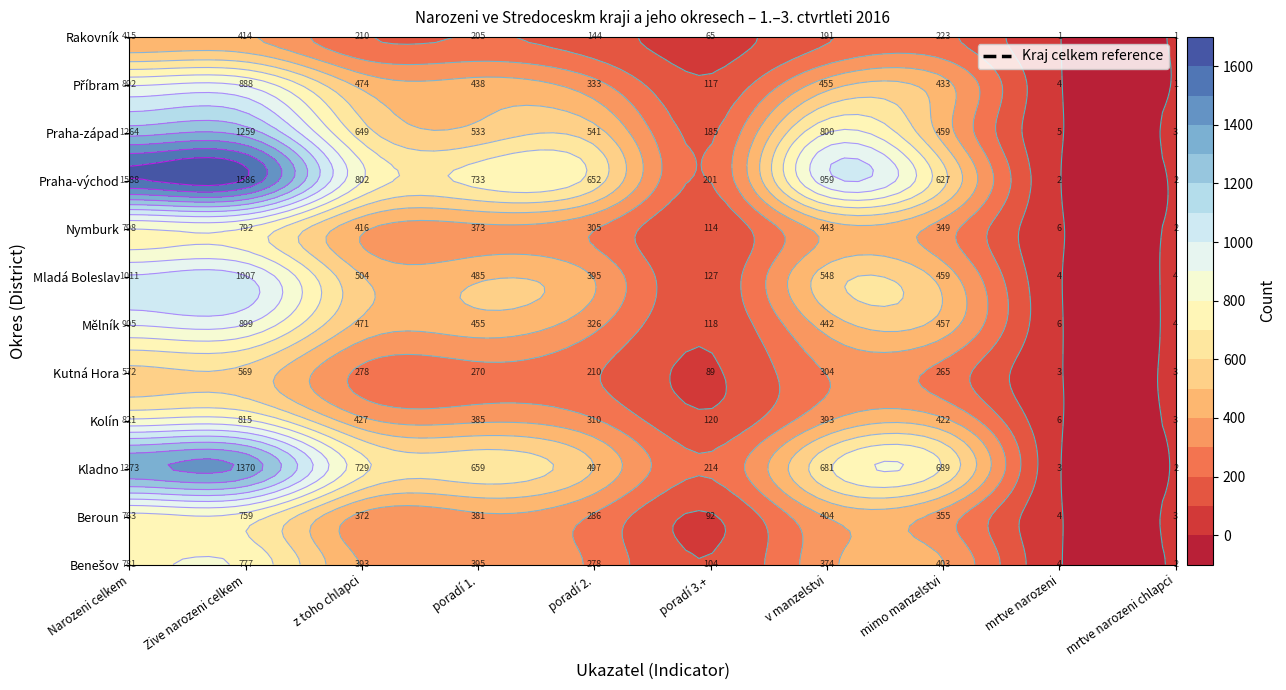

What is the spread (max minus min) of values at 9?

3